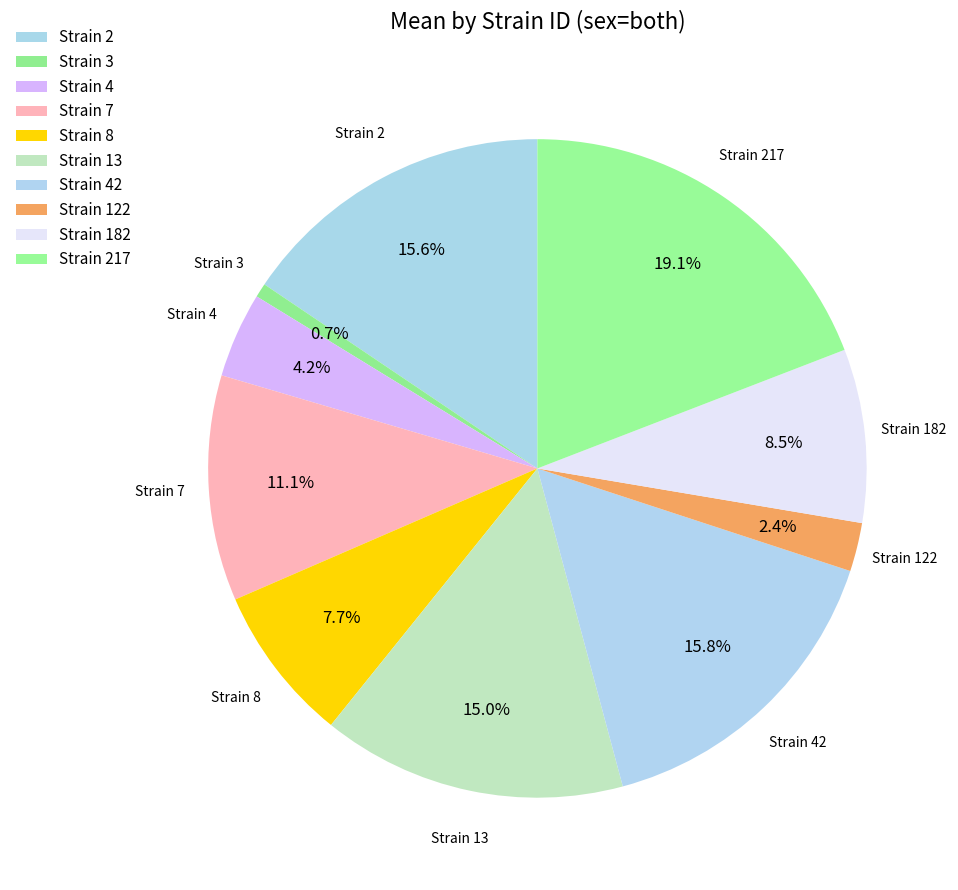

What is the smallest slice in the pie chart?

3